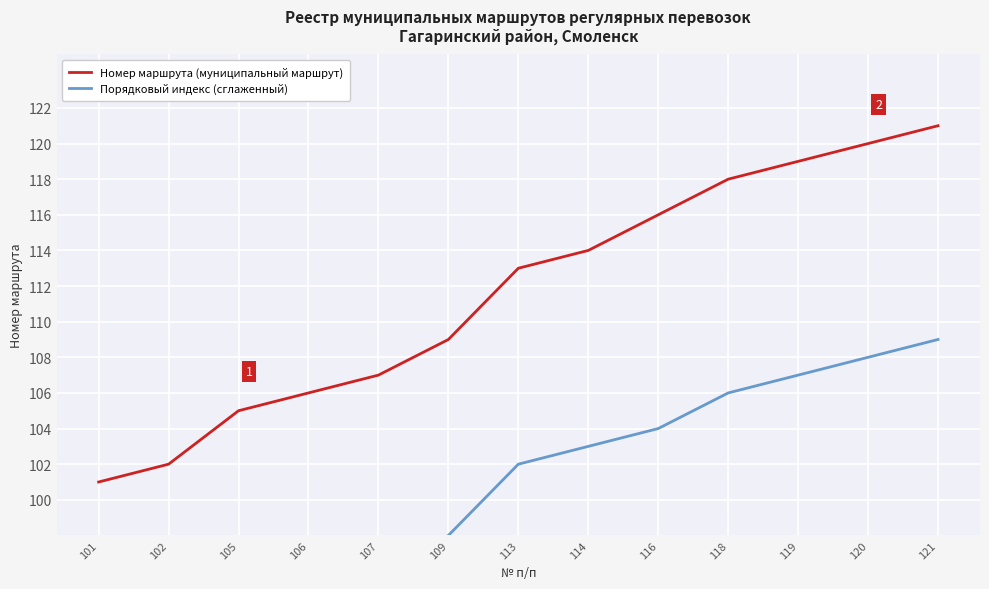

How many lines are shown in the chart?

2